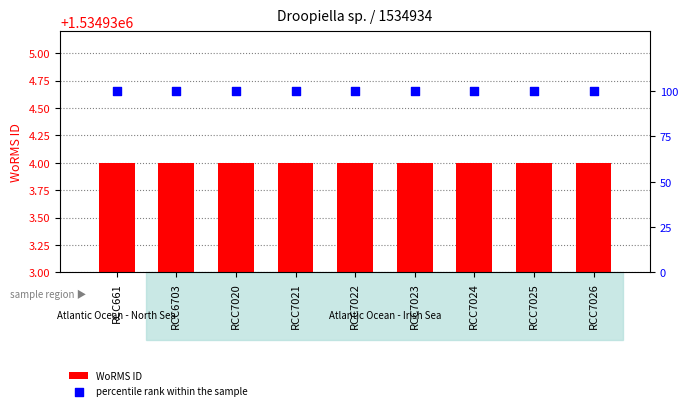

Which series contains the lowest Y value?

percentile rank within the sample